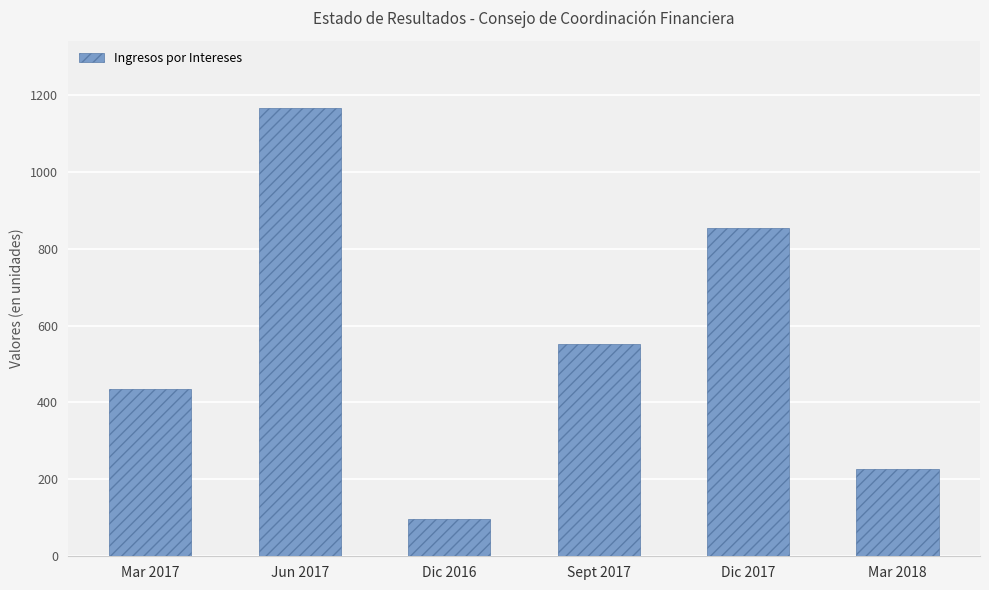

Rank the categories by value from highest to lowest.

Jun 2017, Dic 2017, Sept 2017, Mar 2017, Mar 2018, Dic 2016